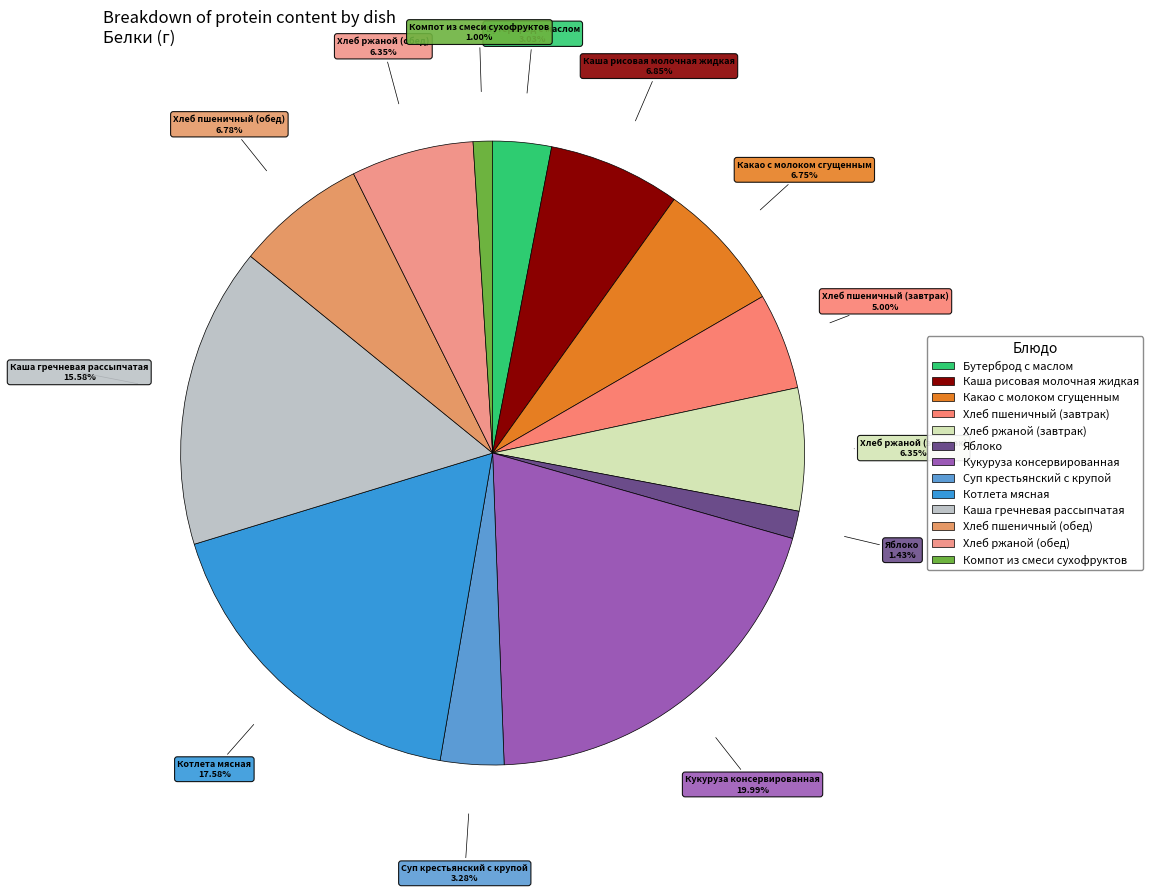

To the nearest percent, what is the difference between the largest and smallest slice percentages?

19%